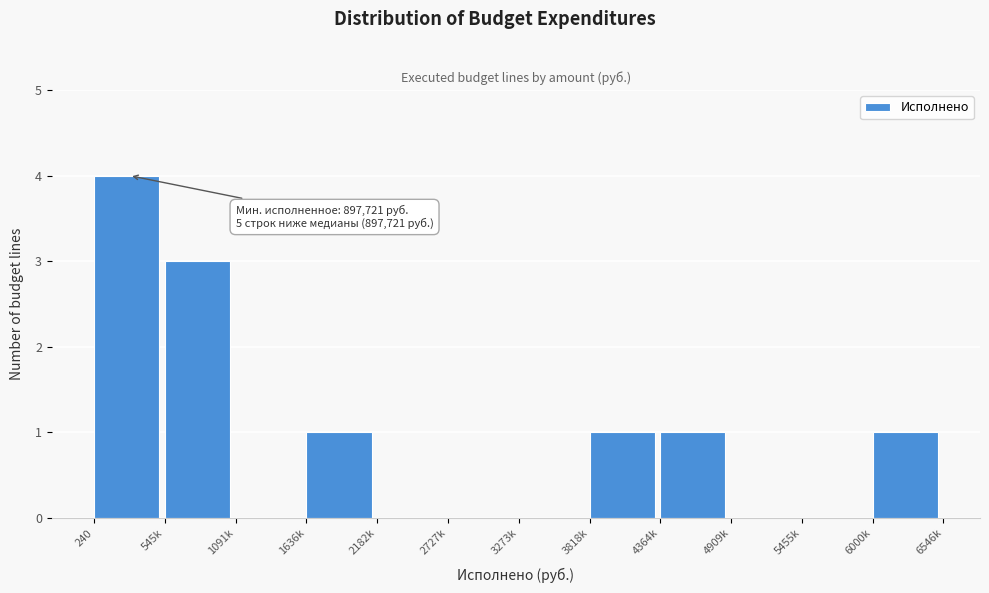

Reading left to right, extract all data points from this chart.

240=4	545k=3	1091k=0	1636k=1	2182k=0	2727k=0	3273k=0	3818k=1	4364k=1	4909k=0	5455k=0	6000k=1